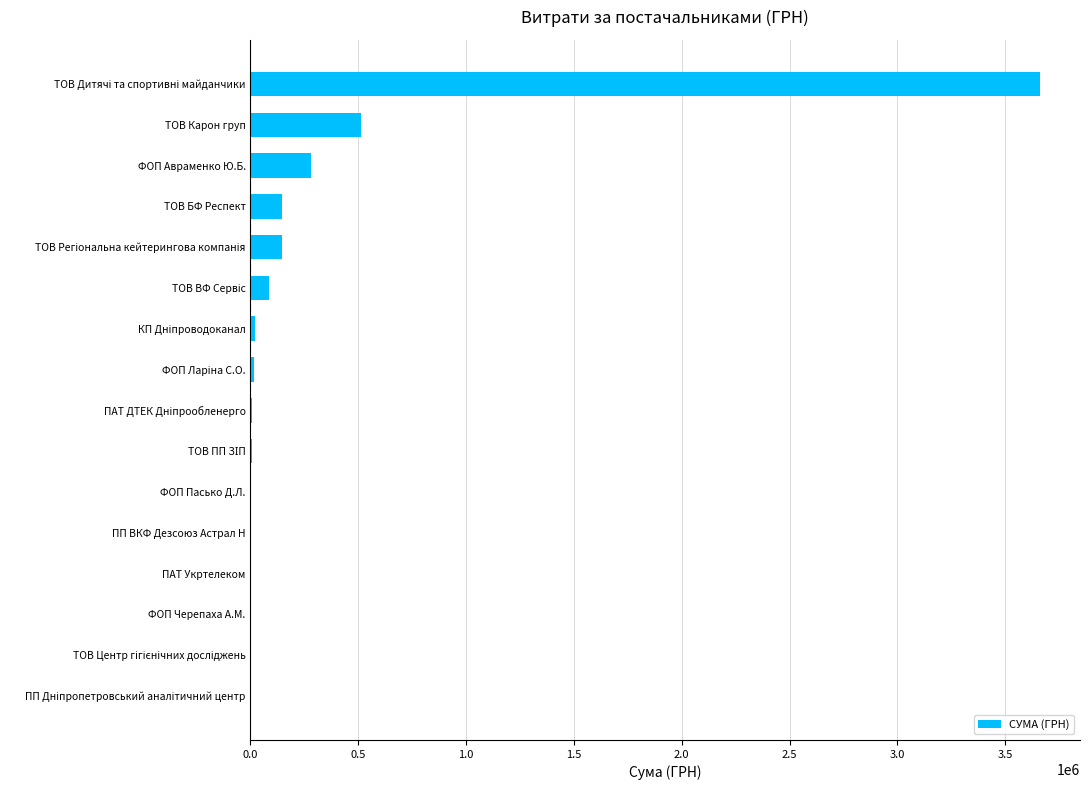

What is the maximum value shown in the chart?

3664113.9